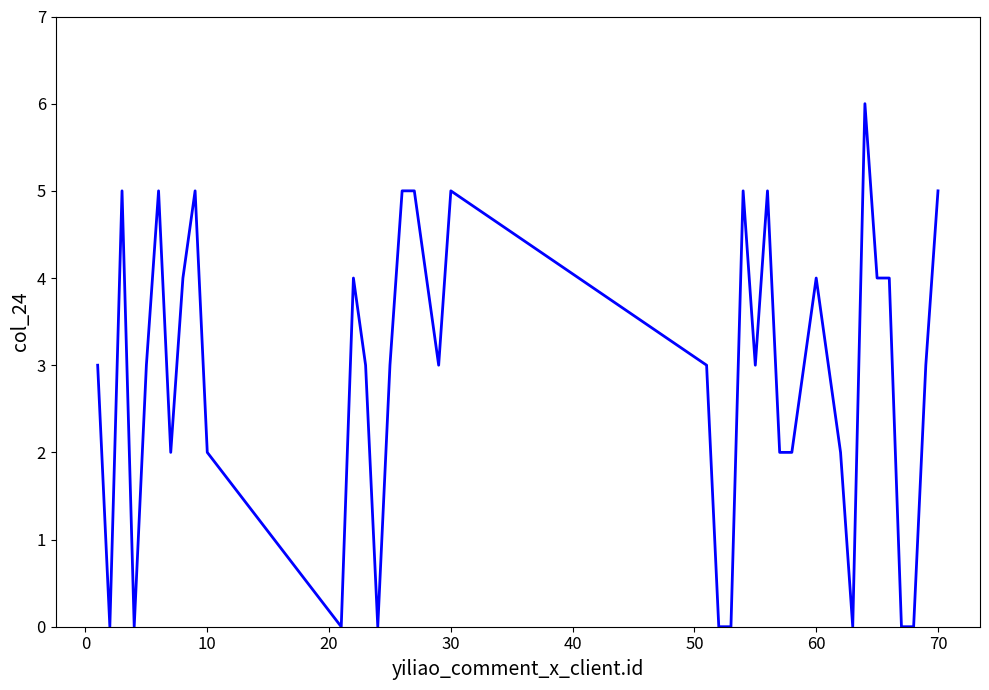

What is the greatest value displayed?

6